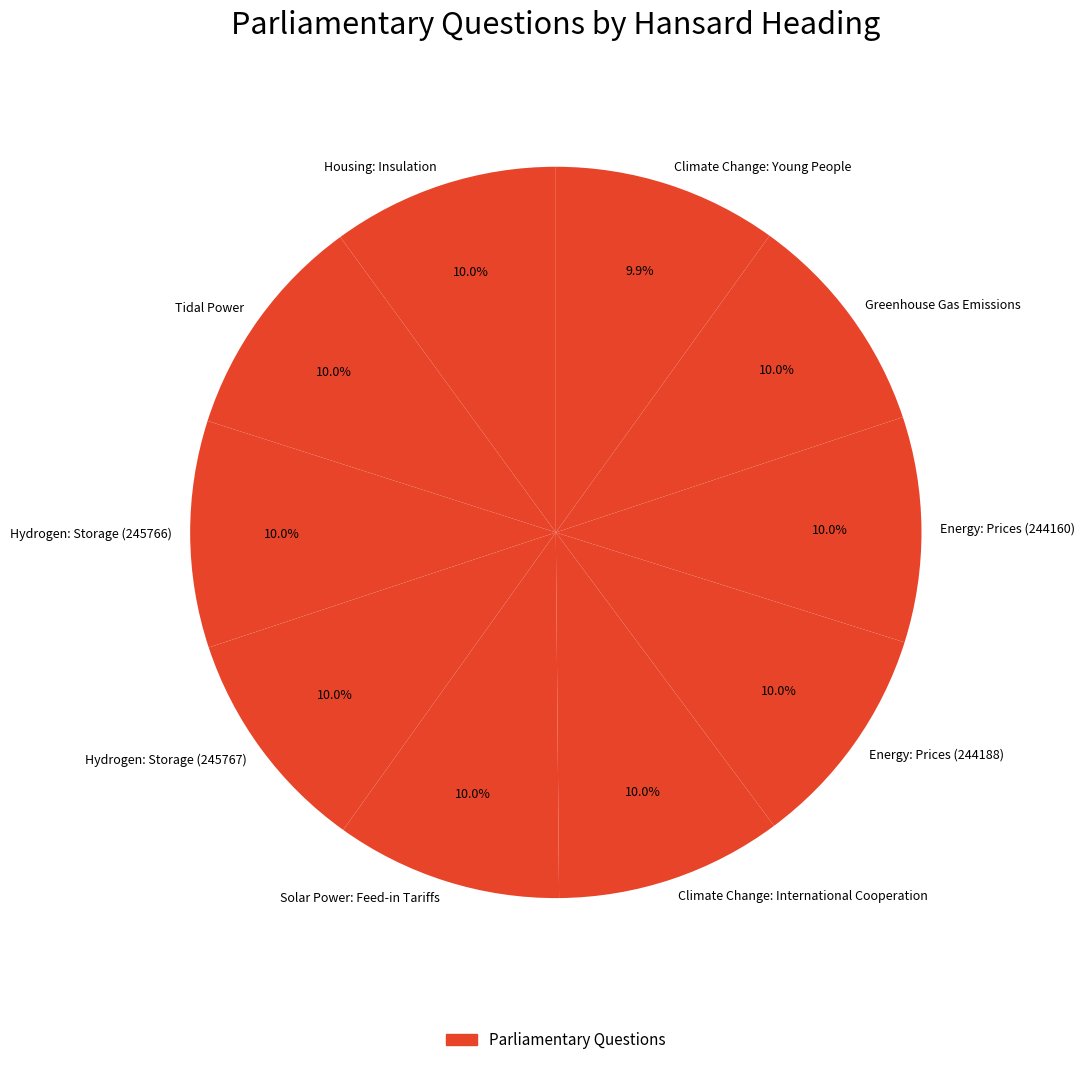

Is the sum of Climate Change: International Cooperation and Hydrogen: Storage (245767) greater than half?

No